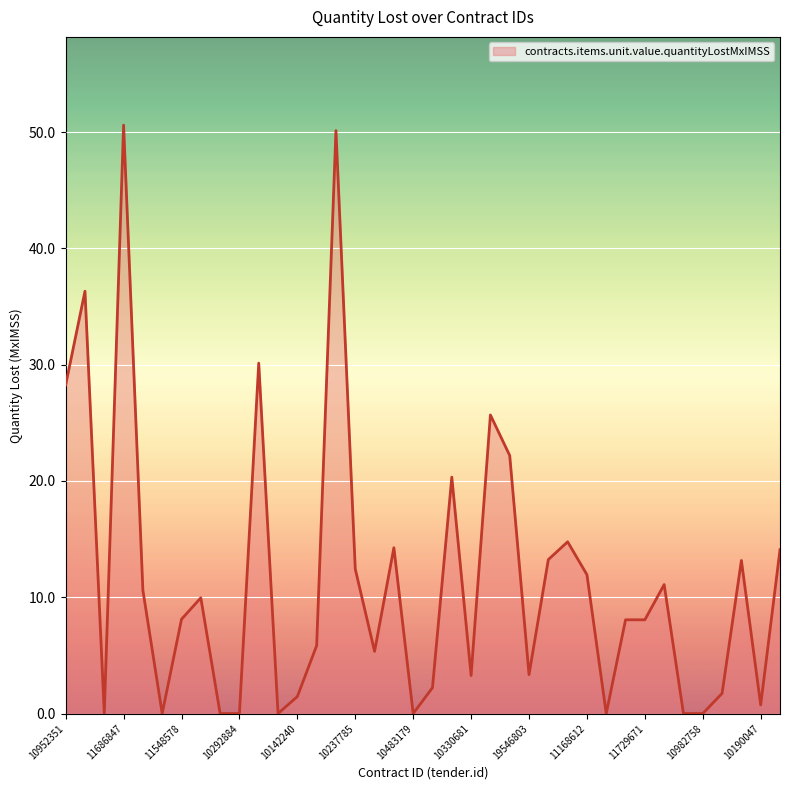

What is the maximum value shown in the chart?

50.6